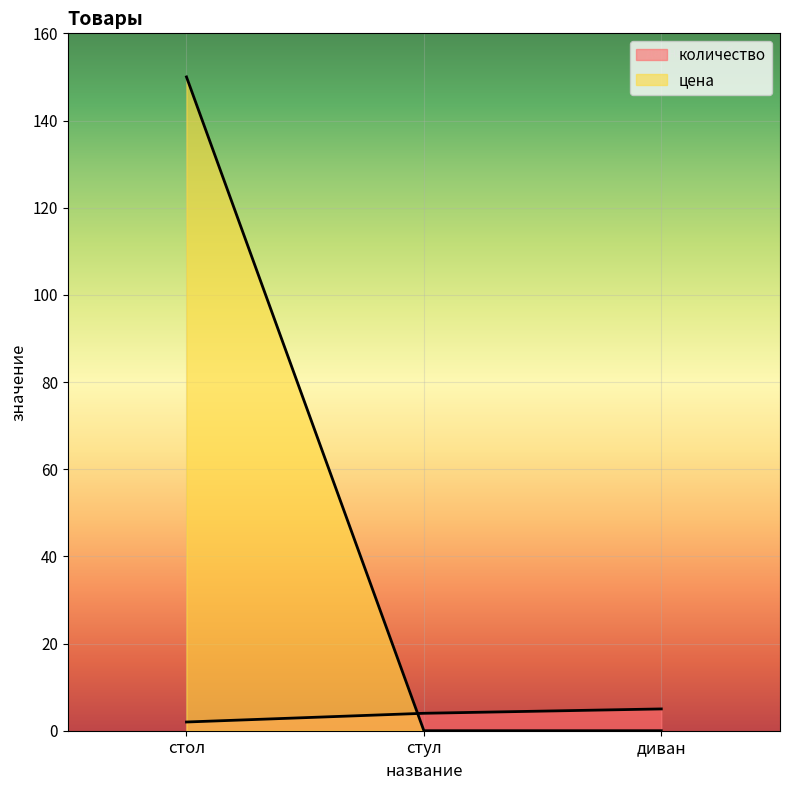

Where is количество nearest to the value 3?

стол